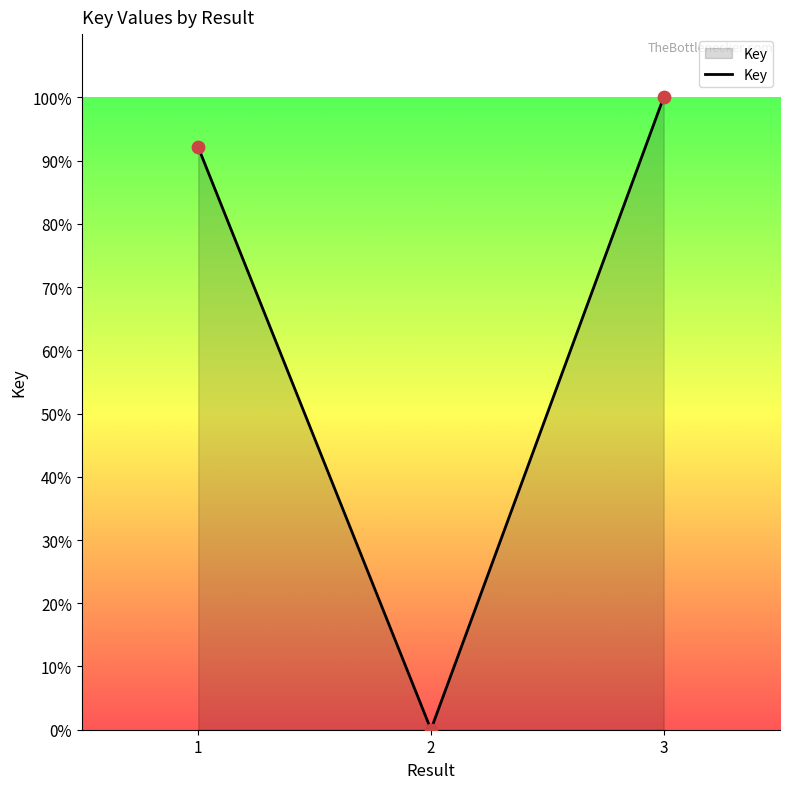

What is the change in value from 2 to 3?

+100.0